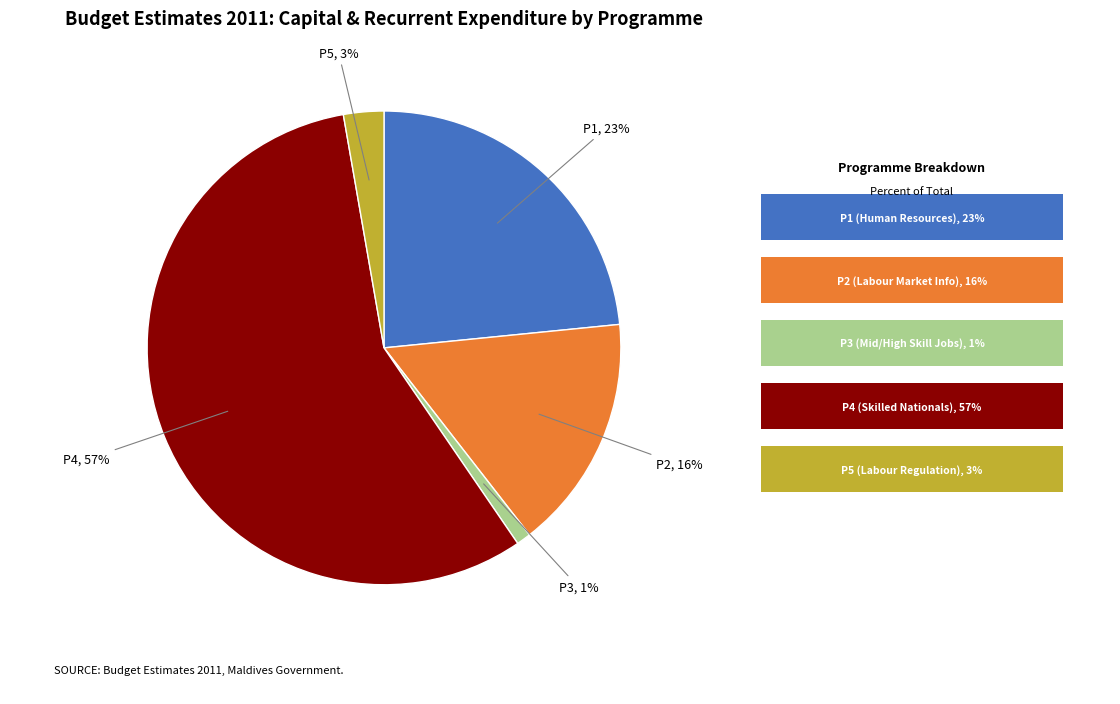

Is the sum of P3 and P5 greater than half?

No